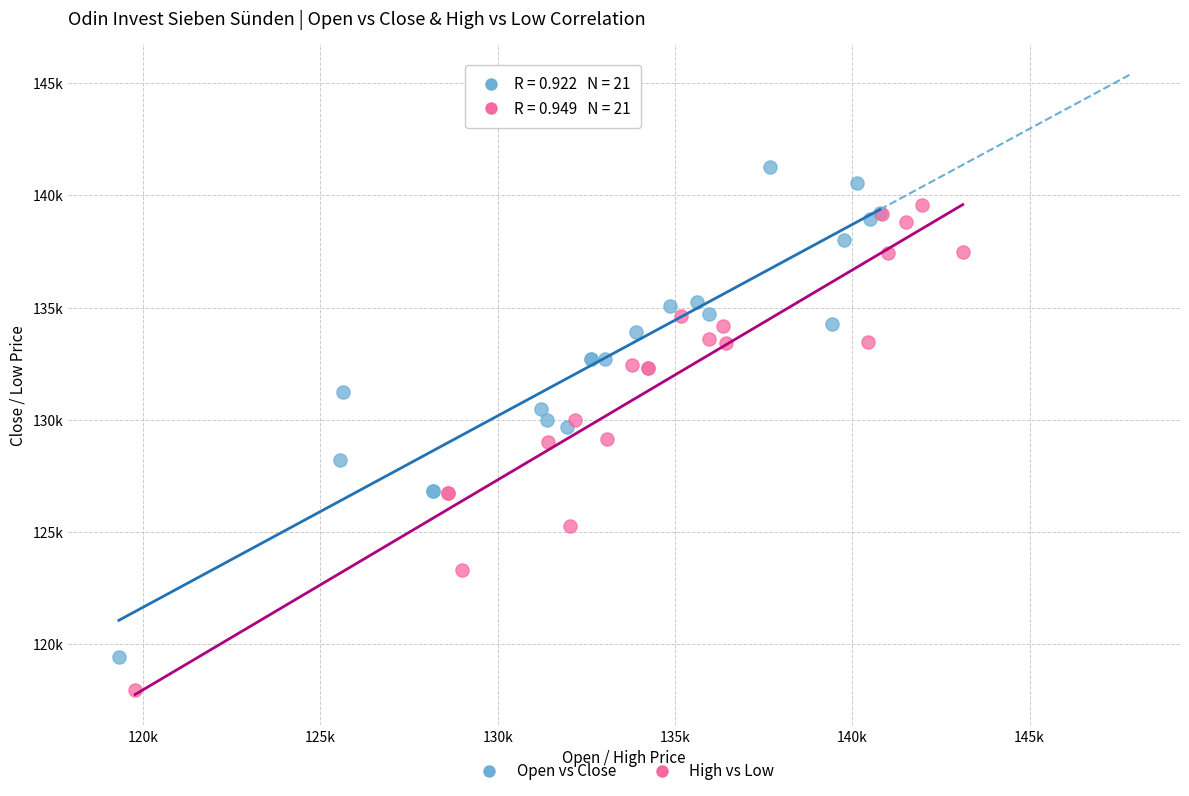

What are all the series names shown in the legend?

Open vs Close, High vs Low